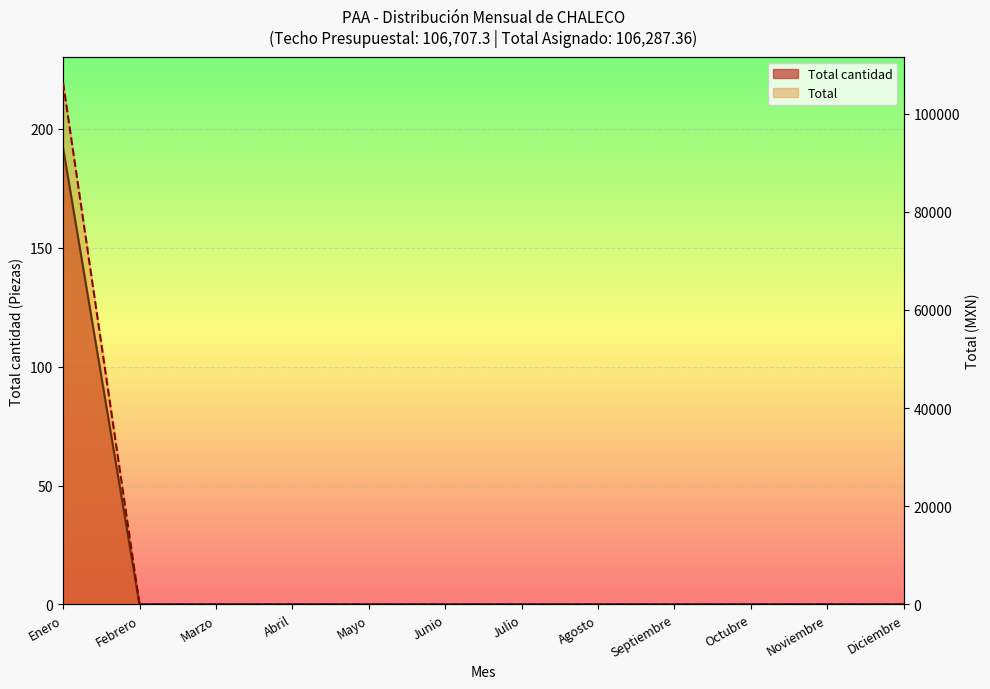

Where is Total cantidad nearest to the value 96?

Enero